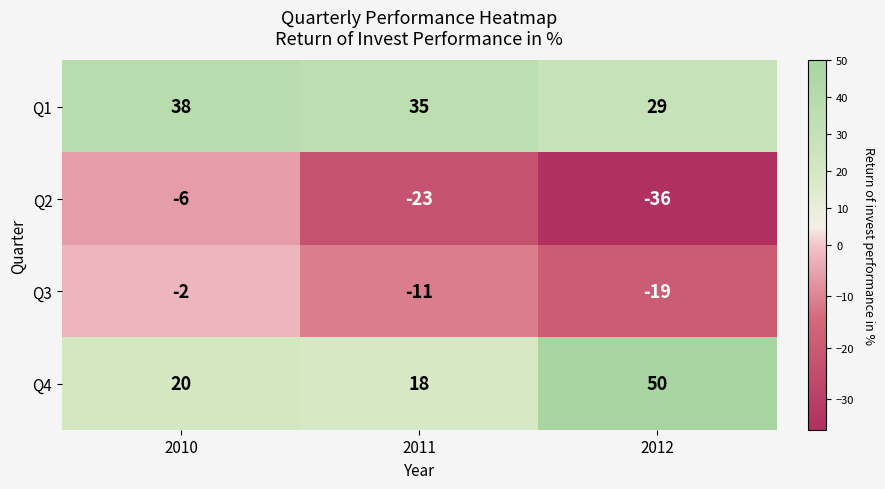

Which series has the largest range (max minus min)?

Q4